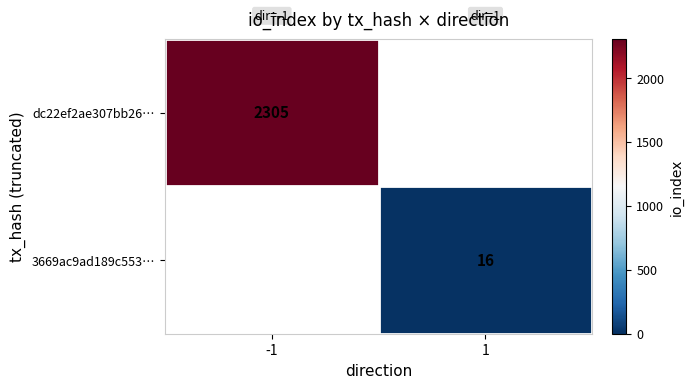

True or false: dc22ef2ae307bb26… has a value of 3081 at -1.

False